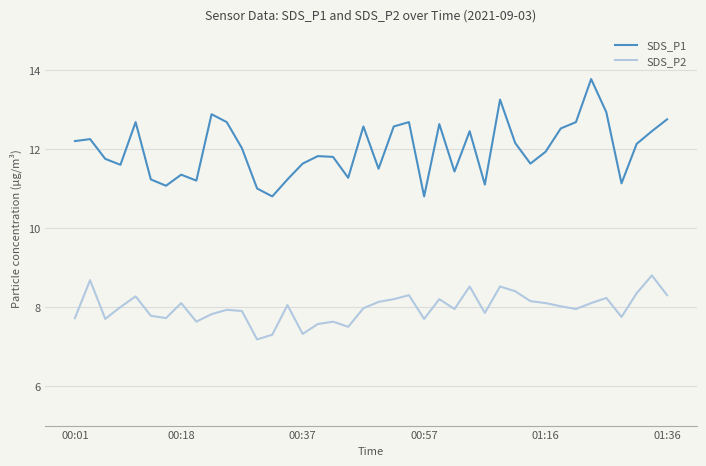

What is the difference between the maximum and minimum values in the SDS_P1 series?

3.0